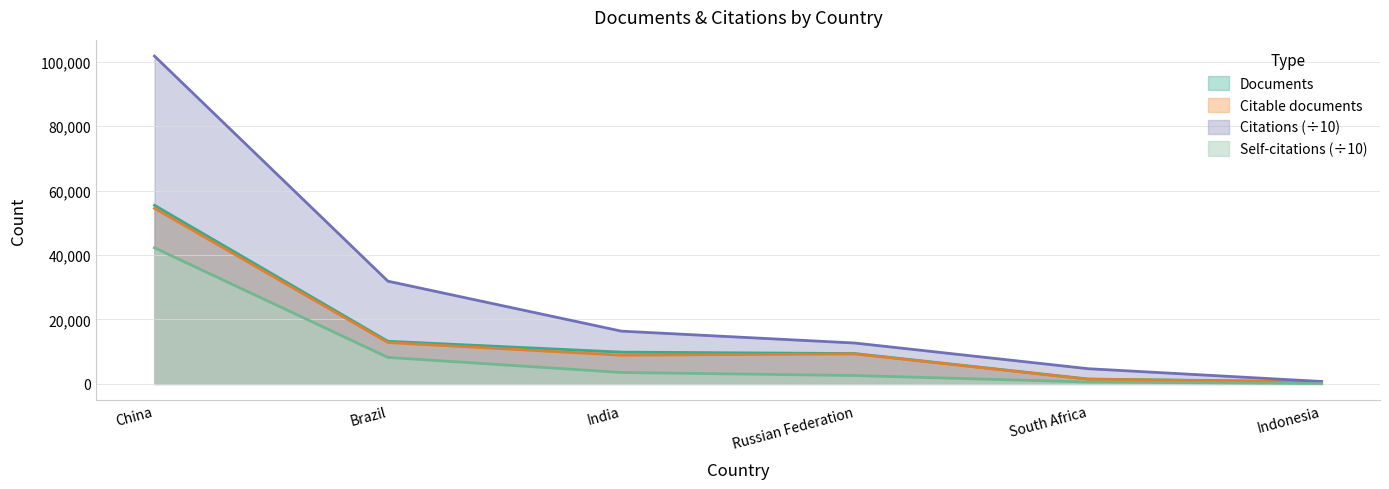

At which category is the sum across all series the highest?

China